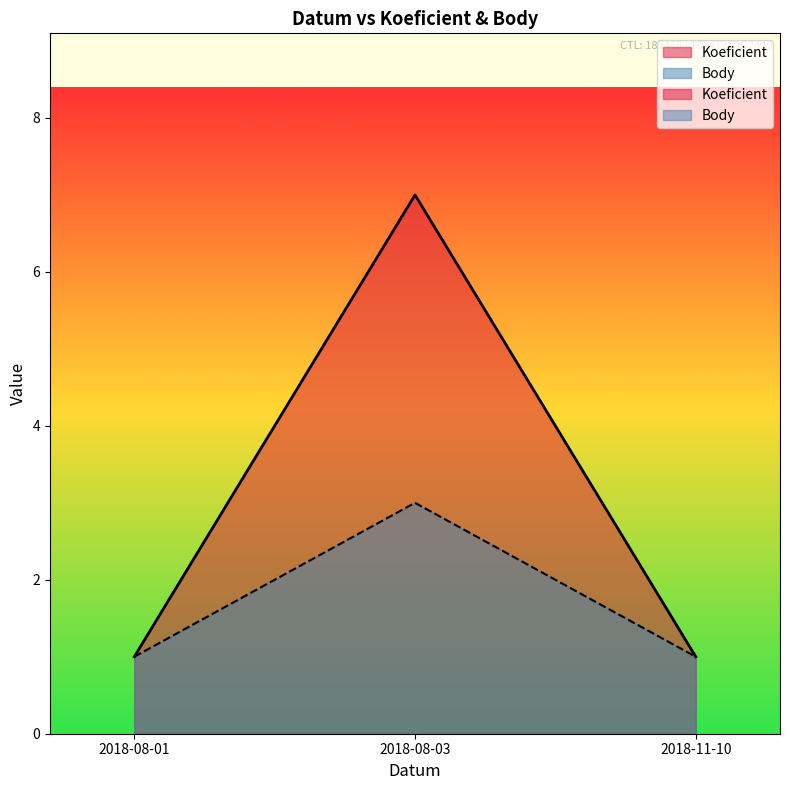

Read the Body value at 2018-11-10.

1